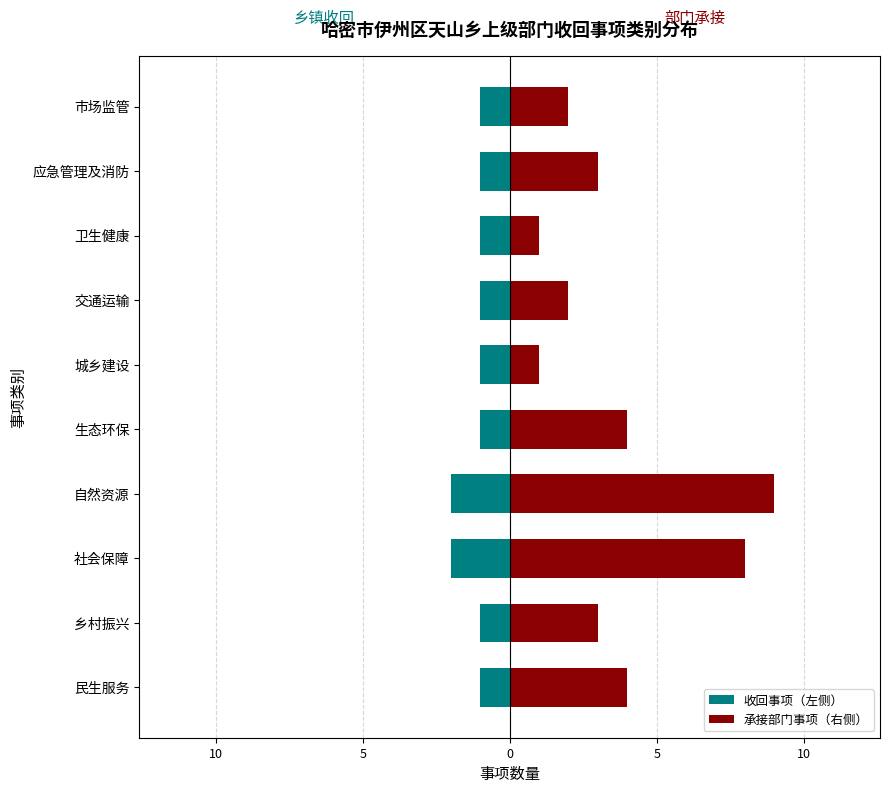

Count the 收回事项（左侧） values in the range -1 to 0.

8